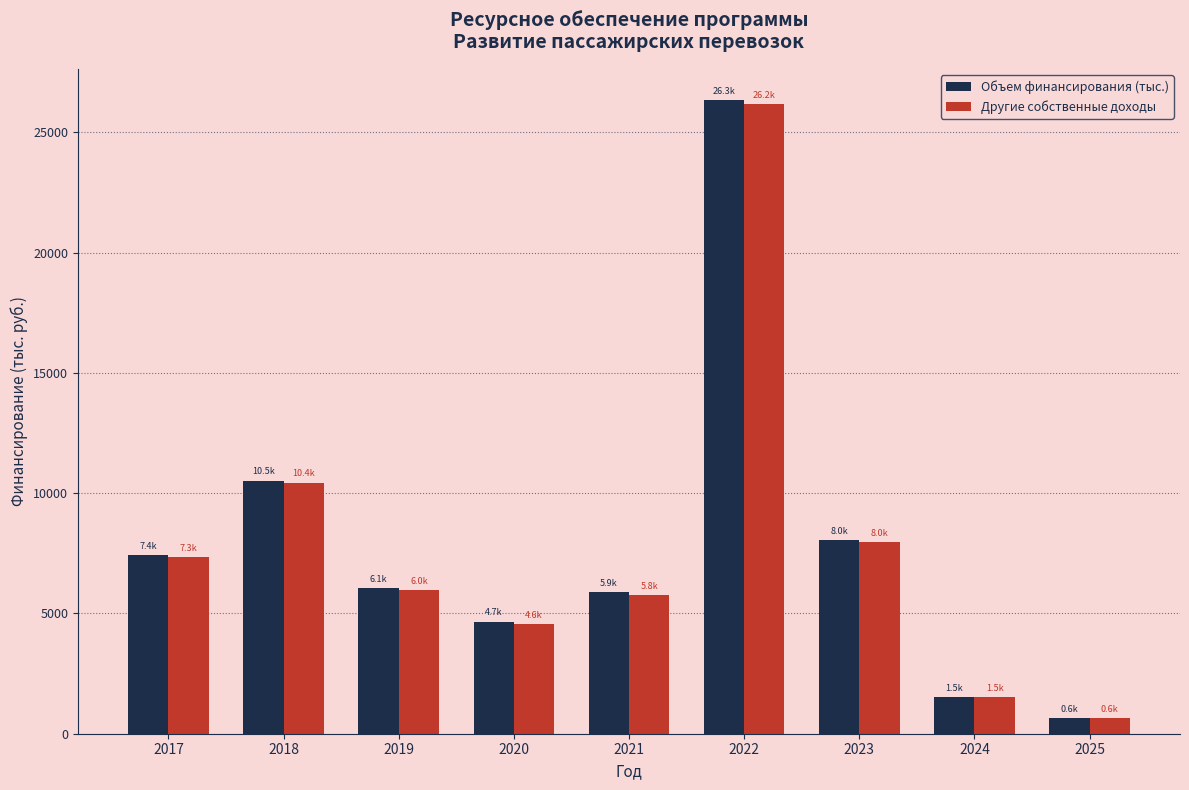

What is the minimum value for Другие собственные доходы?

643.8